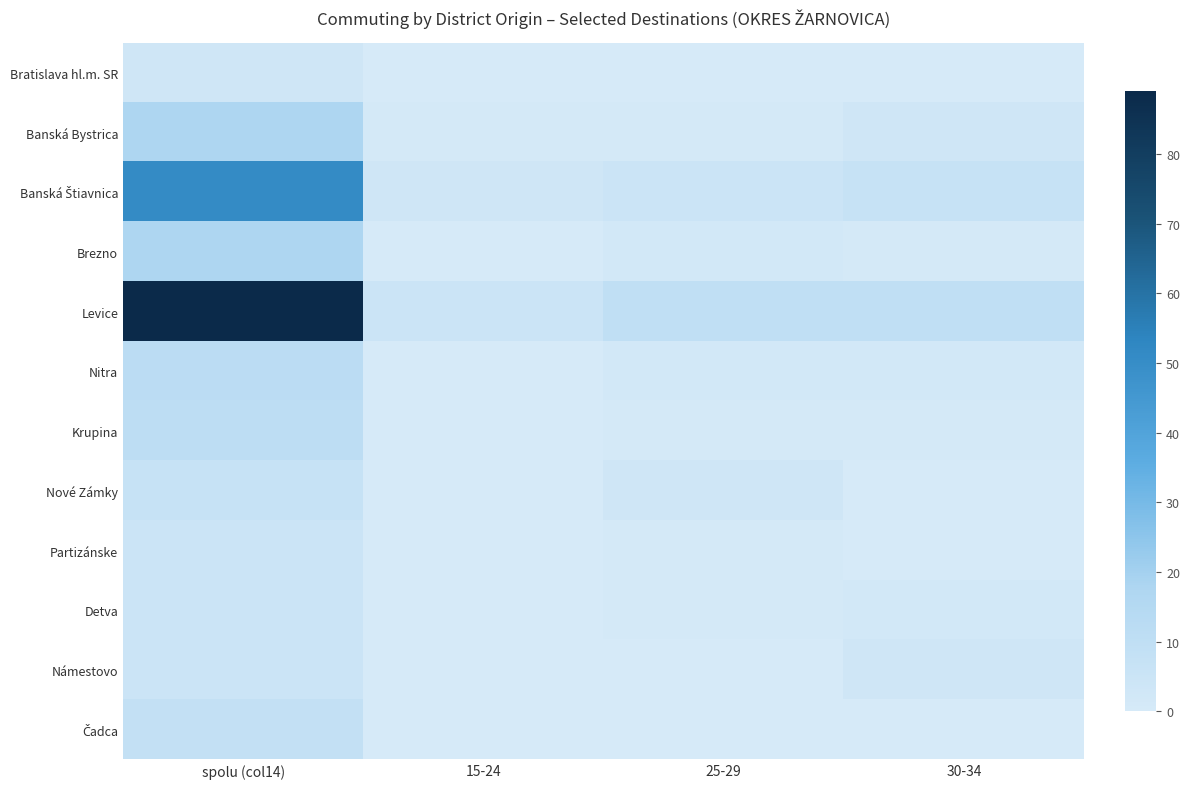

Between 15-24 and 25-29, which series saw the biggest shift?

Levice